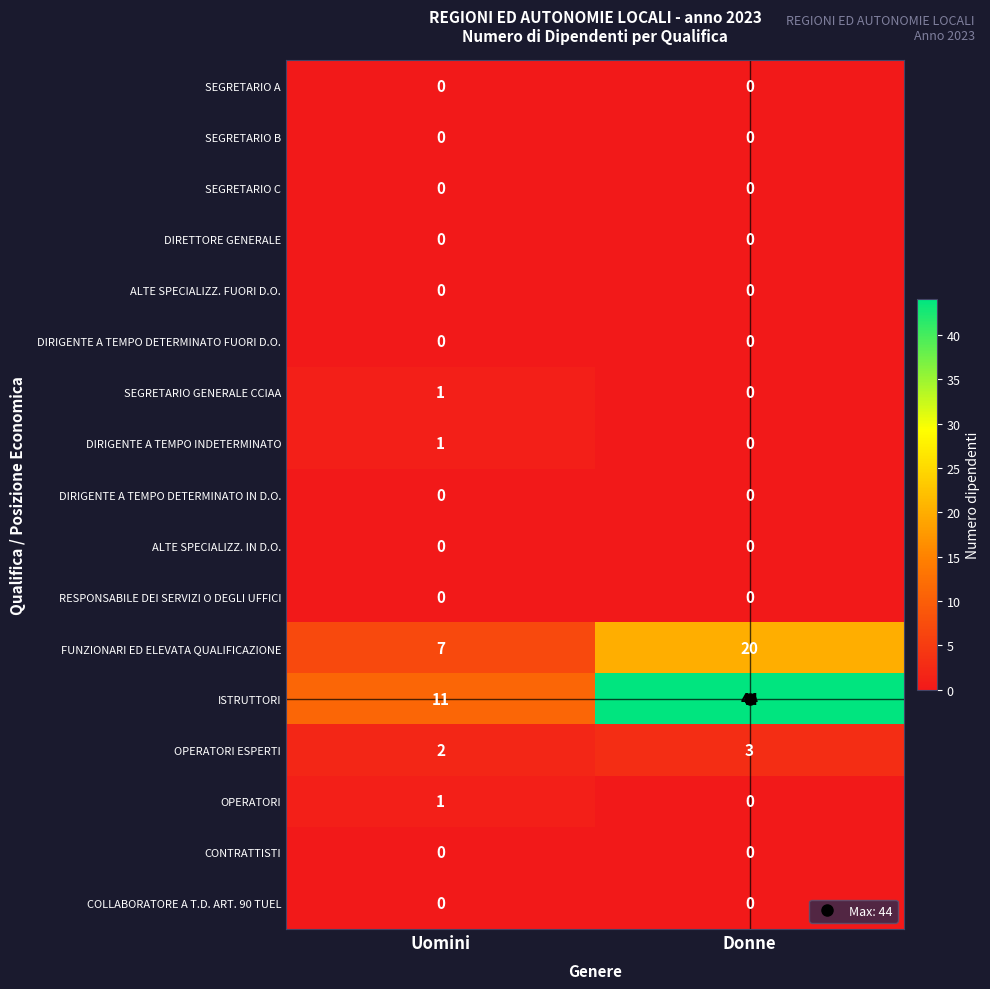

Which series has the widest spread of values?

ISTRUTTORI